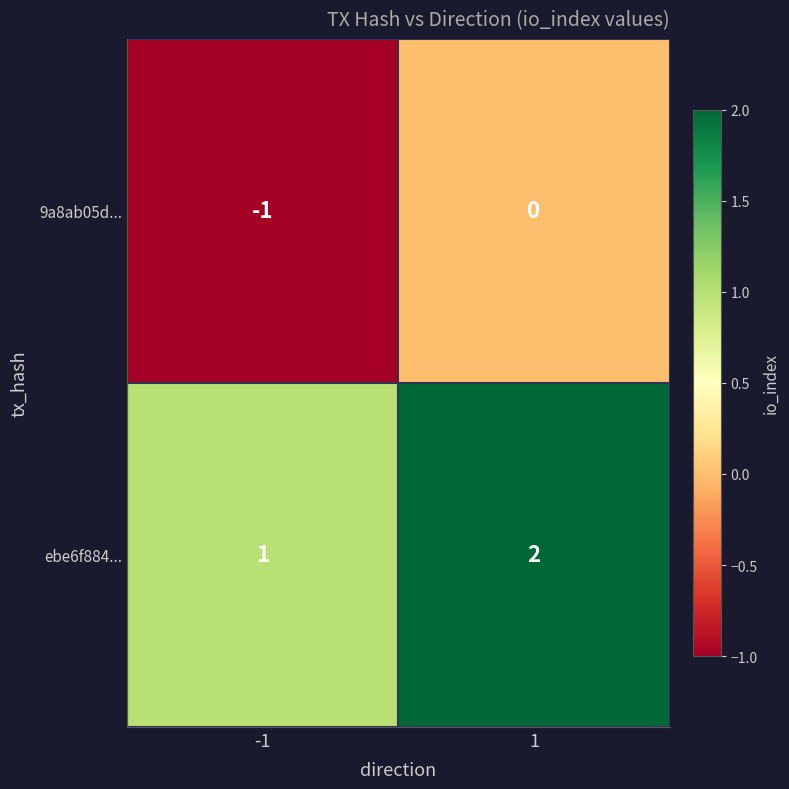

Reading left to right, extract all data points from this chart.

9a8ab05d...: -1=-1	1=0
ebe6f884...: -1=1	1=2